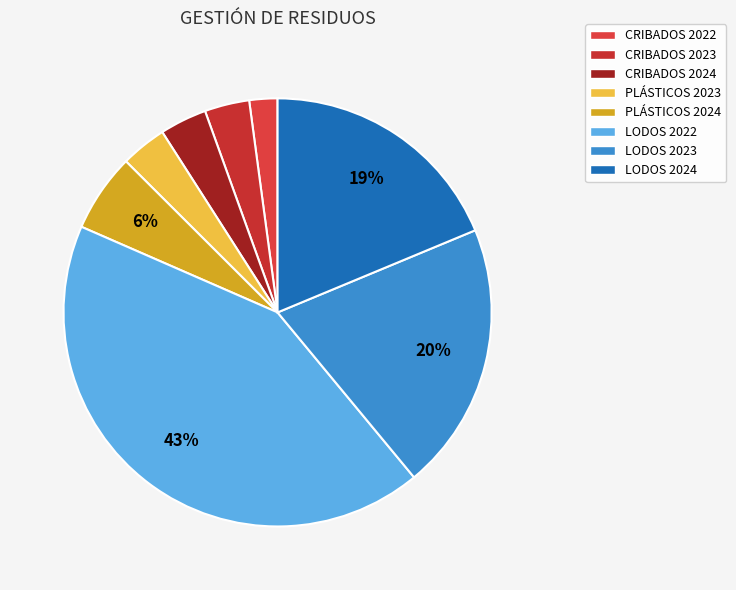

Count the number of slices in the pie.

8